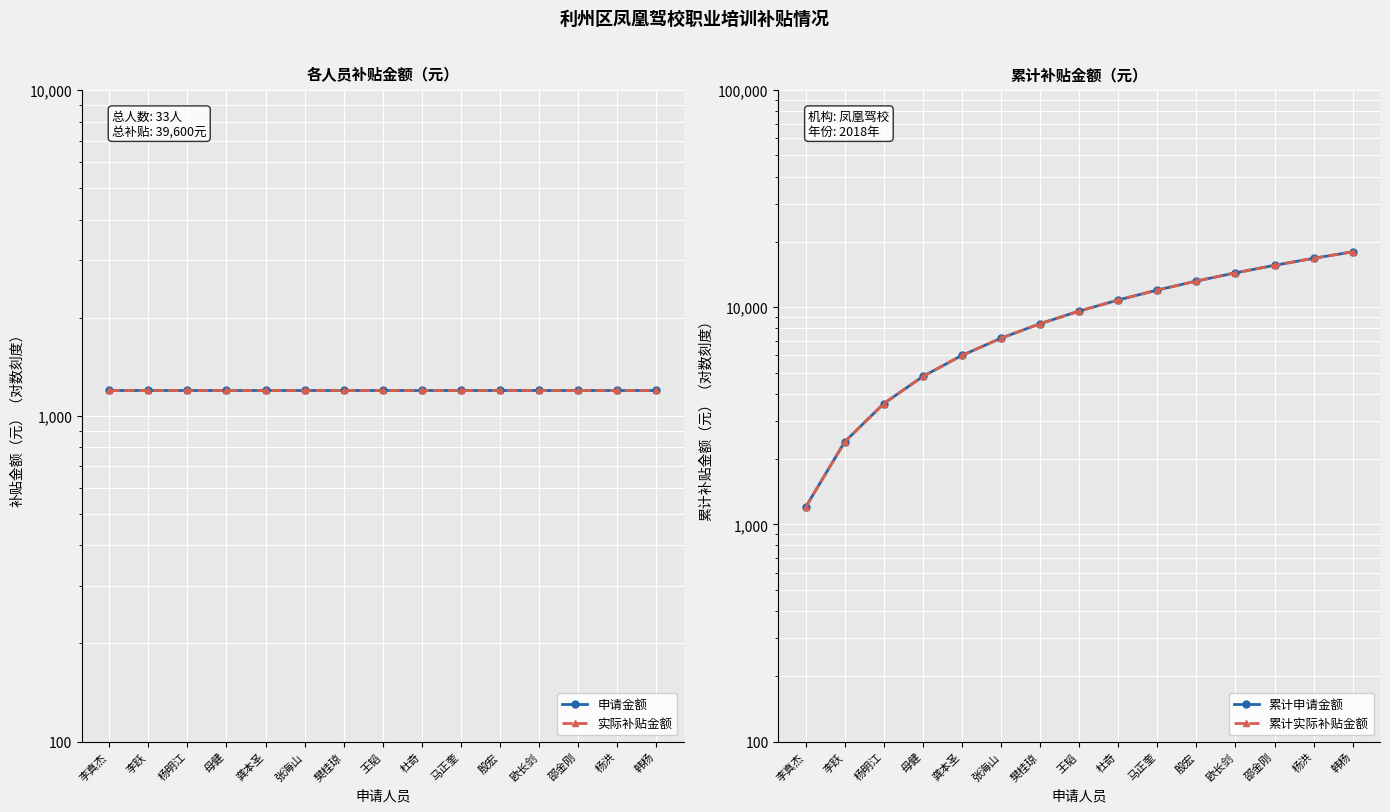

What is the minimum value for 累计实际补贴金额?

1200